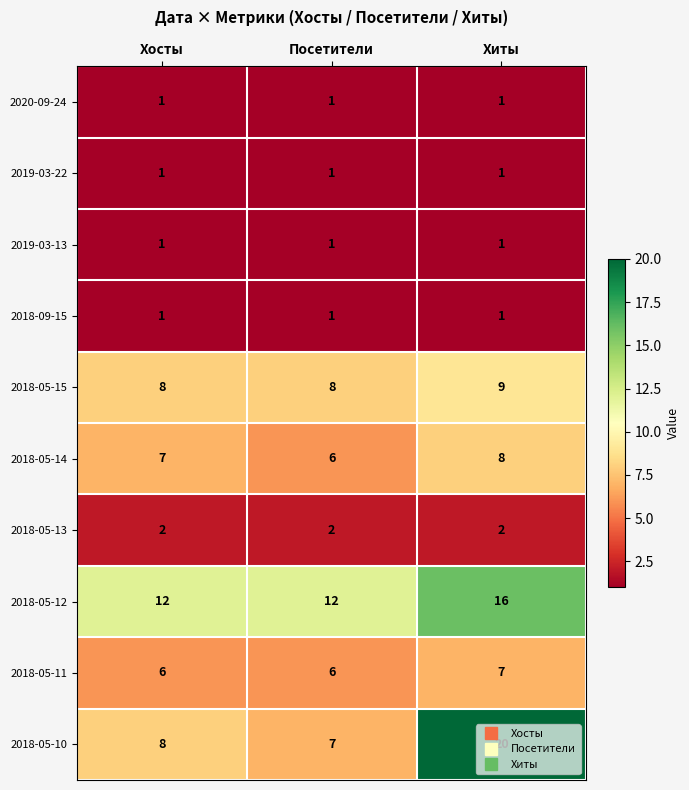

What is the sum of all 2019-03-13 values?

3